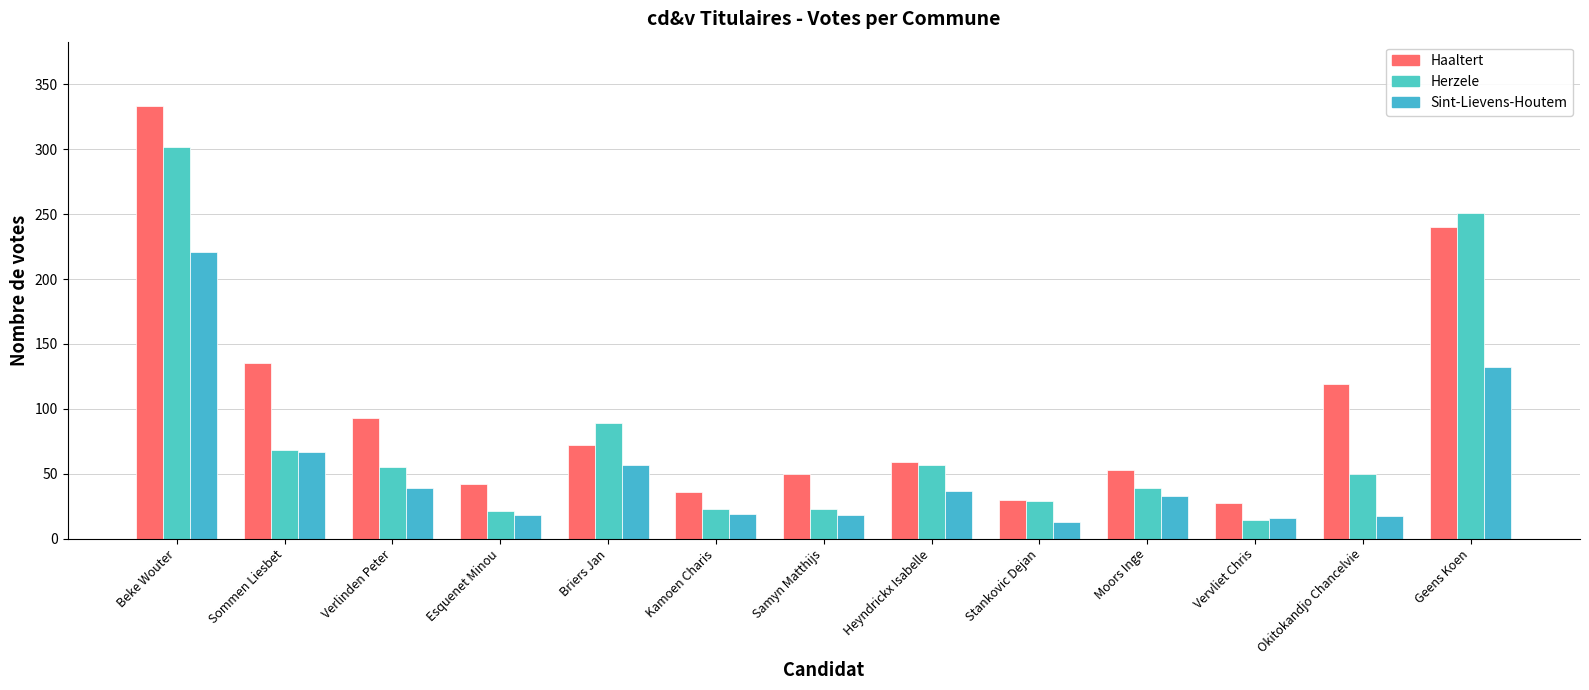

Is it true that Herzele equals 439 at Geens Koen?

False